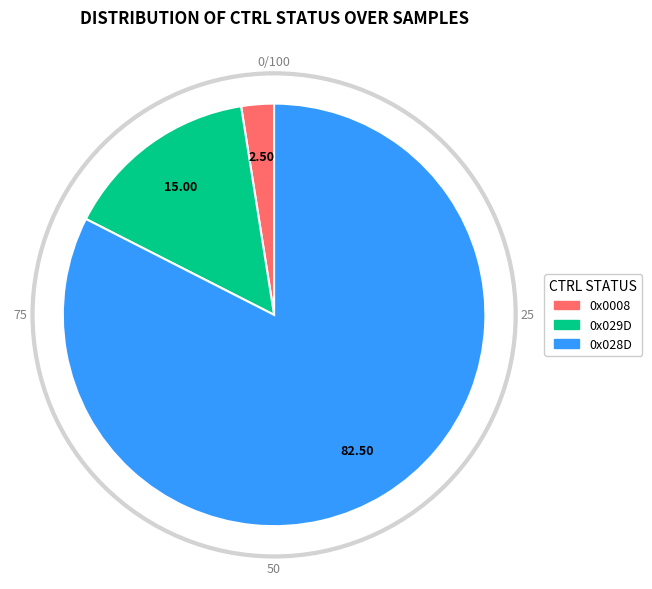

Combined, what portion of the pie is 0x0008 and 0x028D?

85.0%